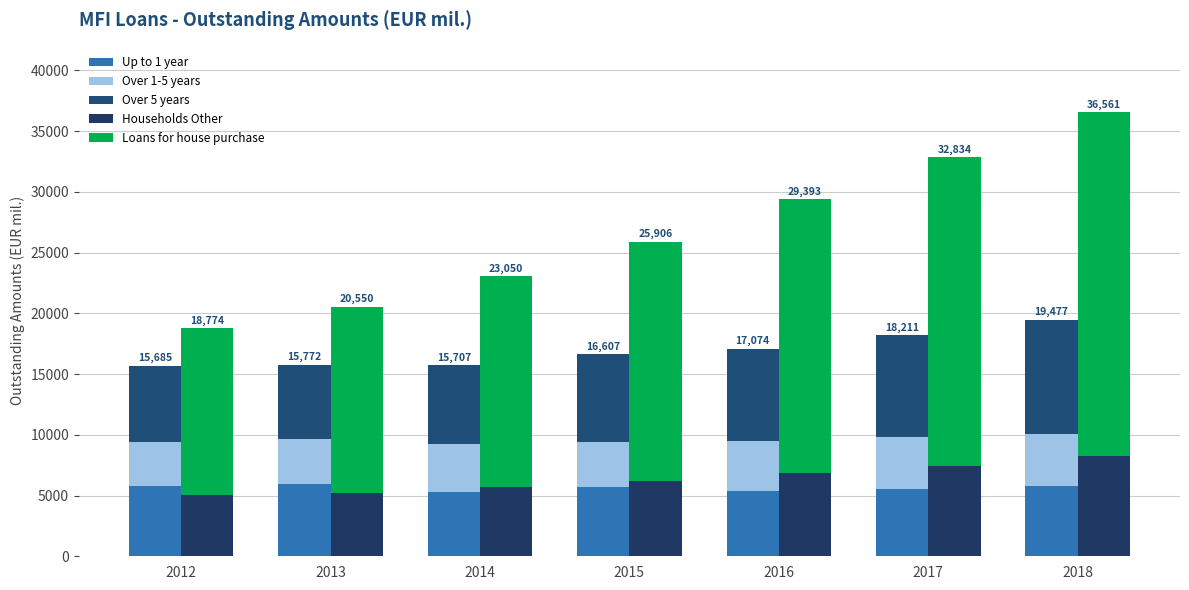

Reading right to left, what are all the values shown in this chart?

Up to 1 year: 2018=5758	2017=5556	2016=5373	2015=5677	2014=5281	2013=5982	2012=5818
Over 1-5 years: 2018=4290	2017=4261	2016=4108	2015=3757	2014=3935	2013=3651	2012=3553
Over 5 years: 2018=9429	2017=8394	2016=7593	2015=7173	2014=6491	2013=6139	2012=6314
Households Other: 2018=8290	2017=7451	2016=6882	2015=6192	2014=5686	2013=5246	2012=5073
Loans for house purchase: 2018=28271	2017=25383	2016=22511	2015=19714	2014=17364	2013=15304	2012=13701